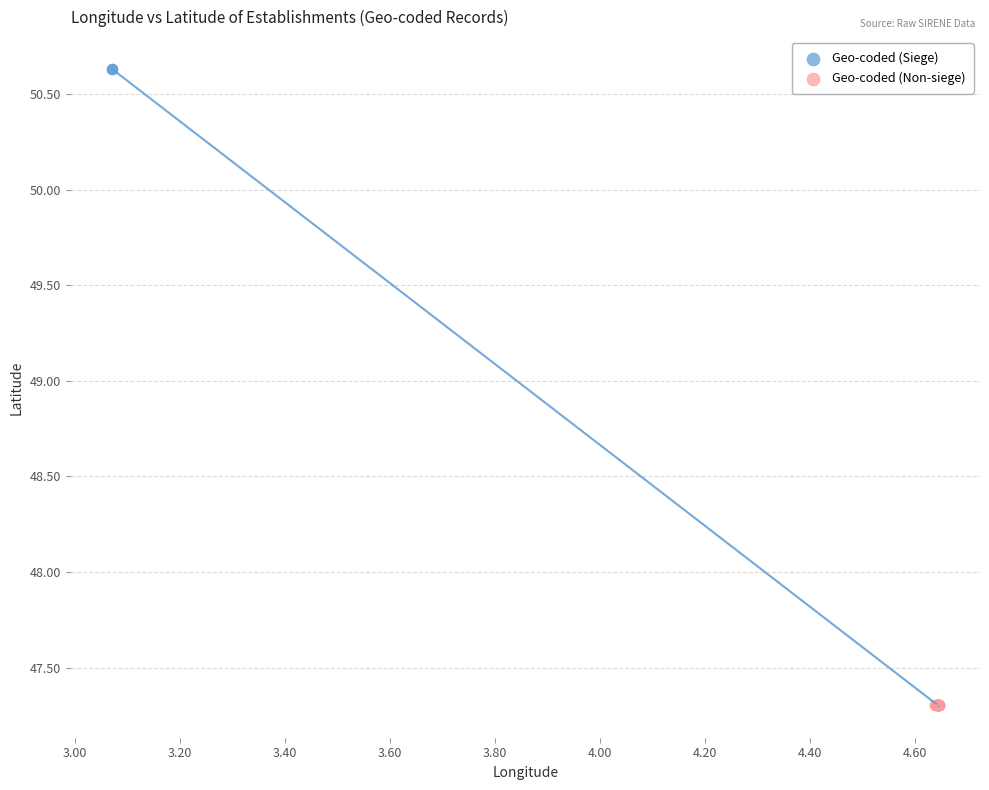

Which series reaches the maximum Y coordinate?

Geo-coded (Siege)